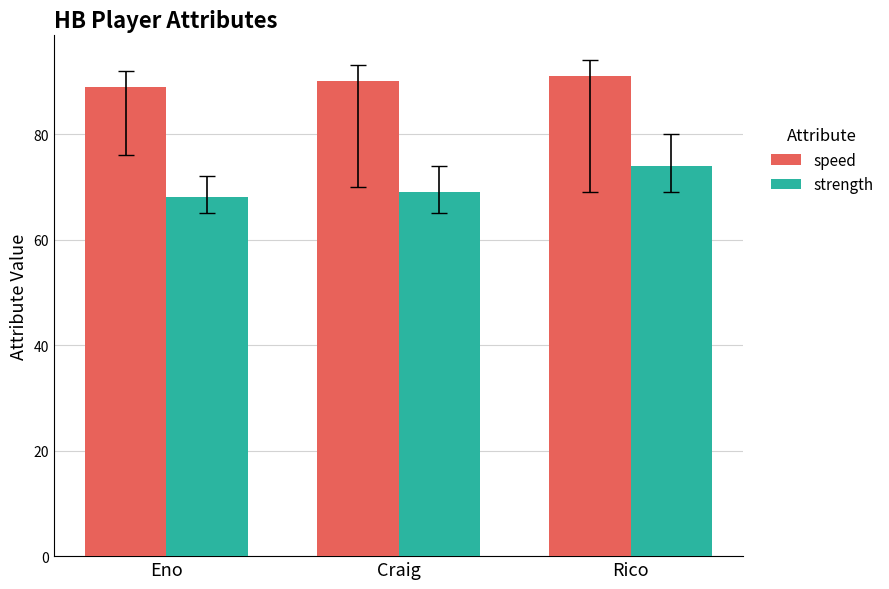

List the labels in order of strength value, largest first.

Rico, Craig, Eno